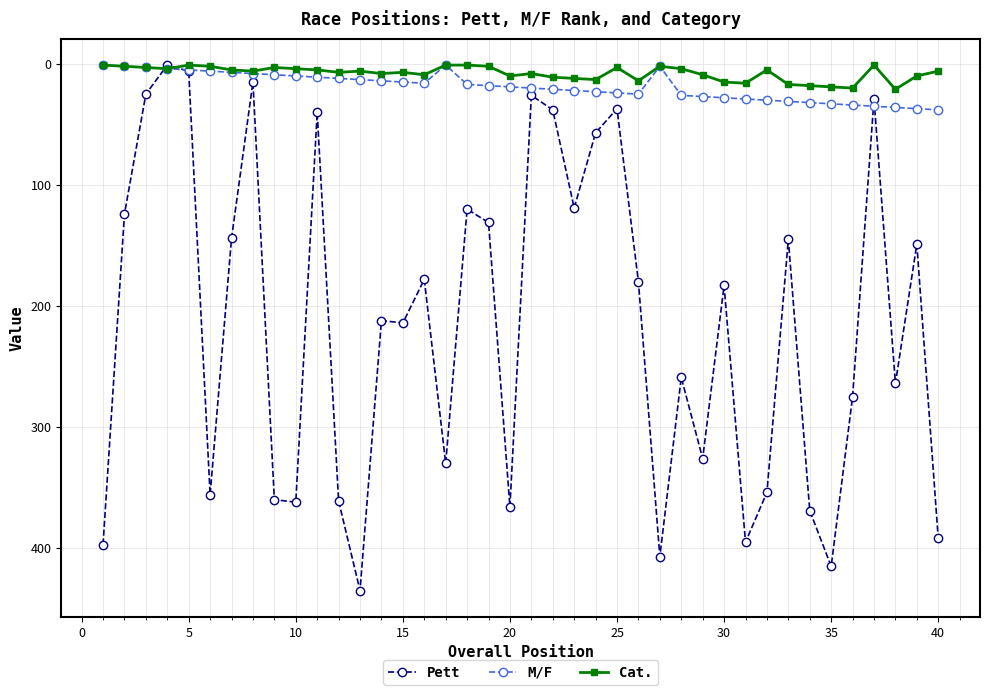

How many data points does each series have?

40